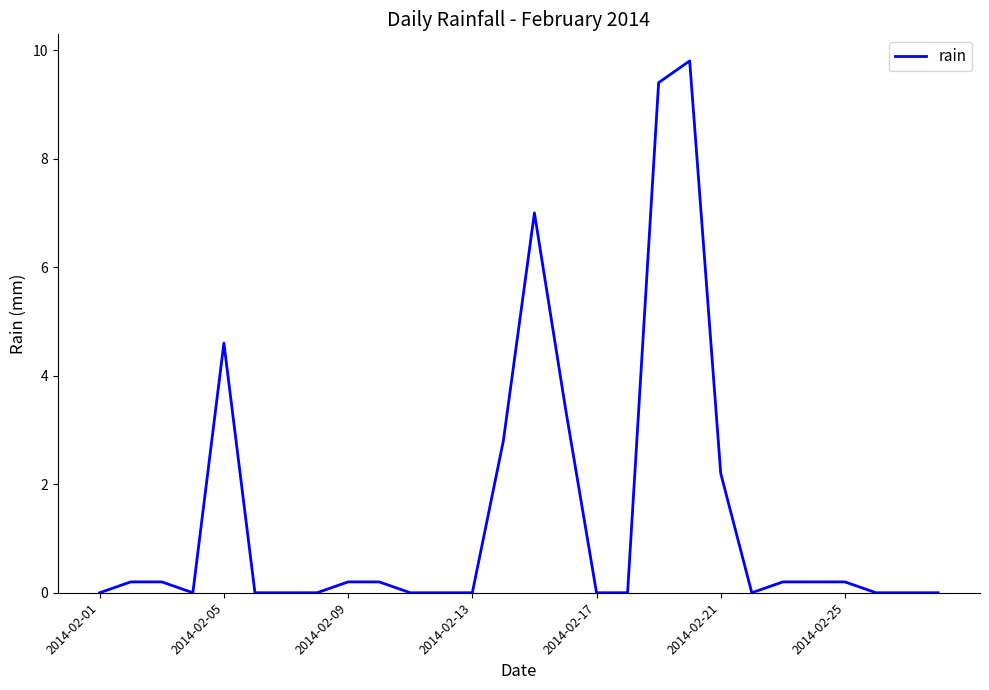

What is the greatest value displayed?

9.8